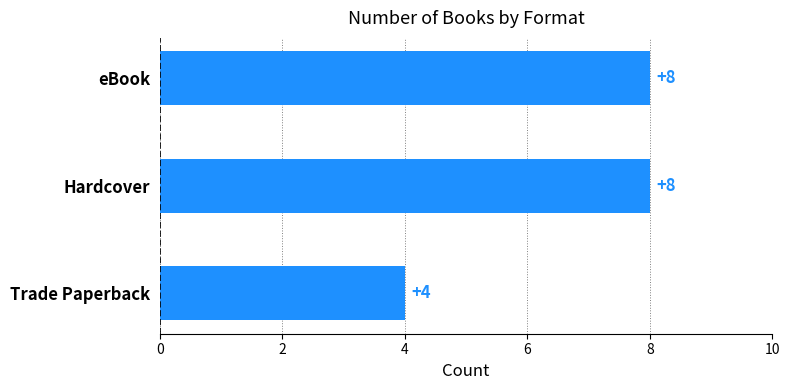

What is the smallest value displayed?

4